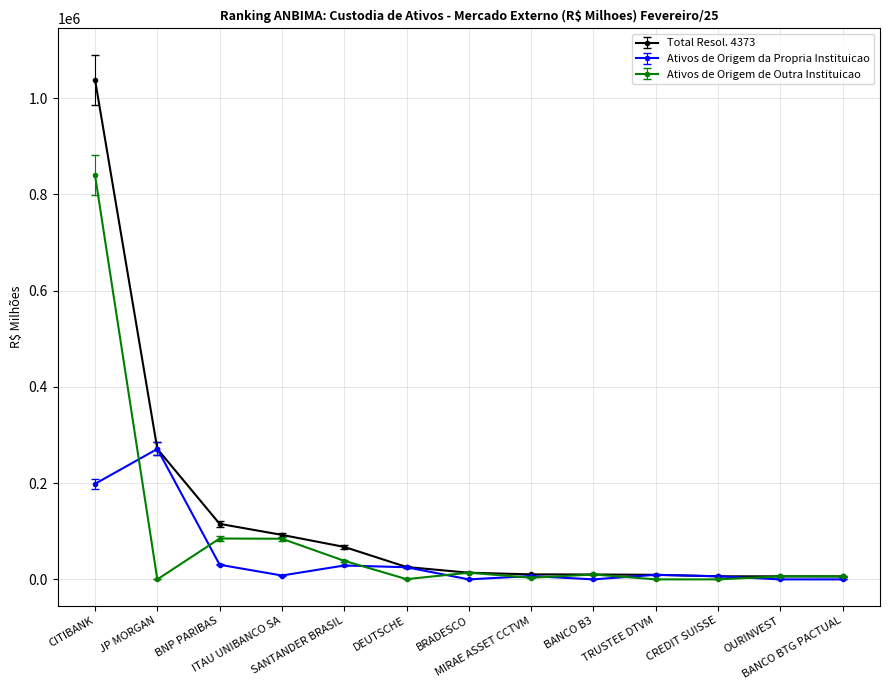

Which series has the widest spread of values?

Total Resol. 4373